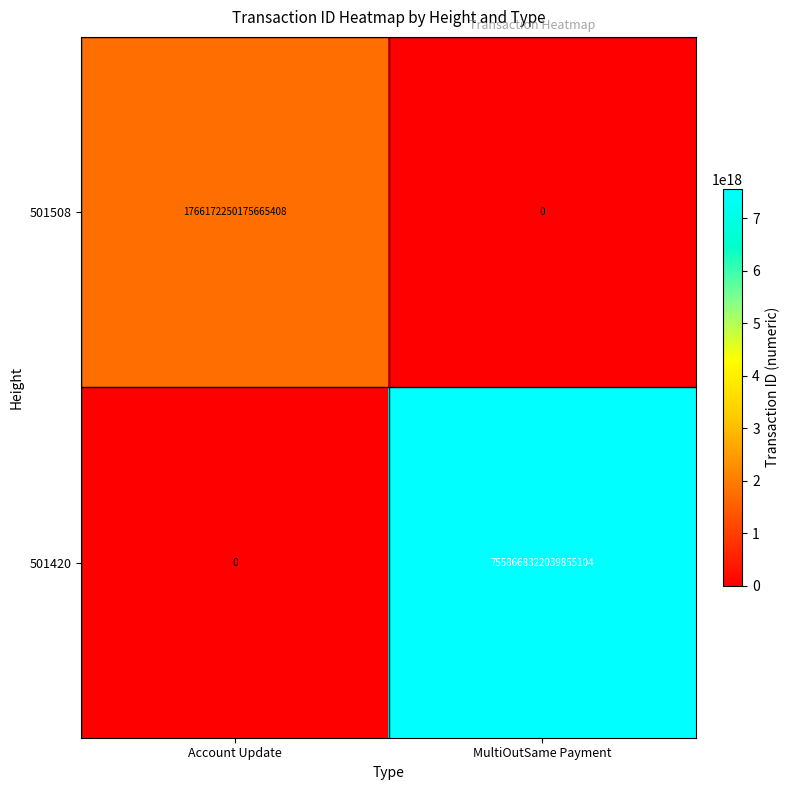

Count the number of categories in the chart.

2